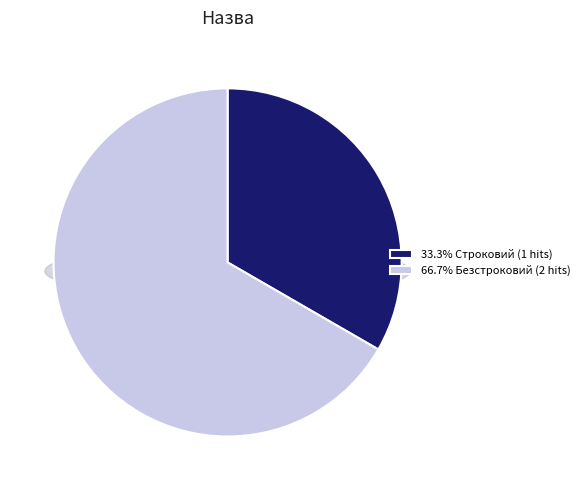

Count the number of slices in the pie.

2